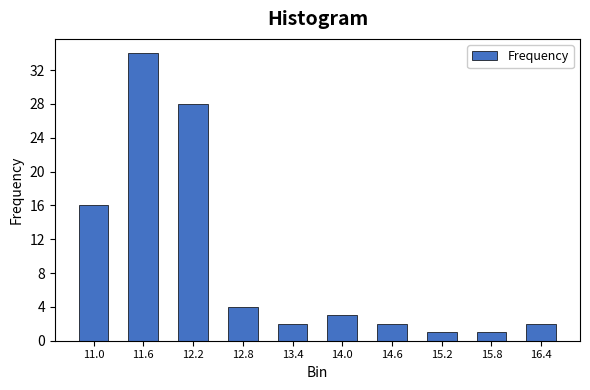

Reading left to right, what are all the values shown in this chart?

11.0=16	11.6=34	12.2=28	12.8=4	13.4=2	14.0=3	14.6=2	15.2=1	15.8=1	16.4=2